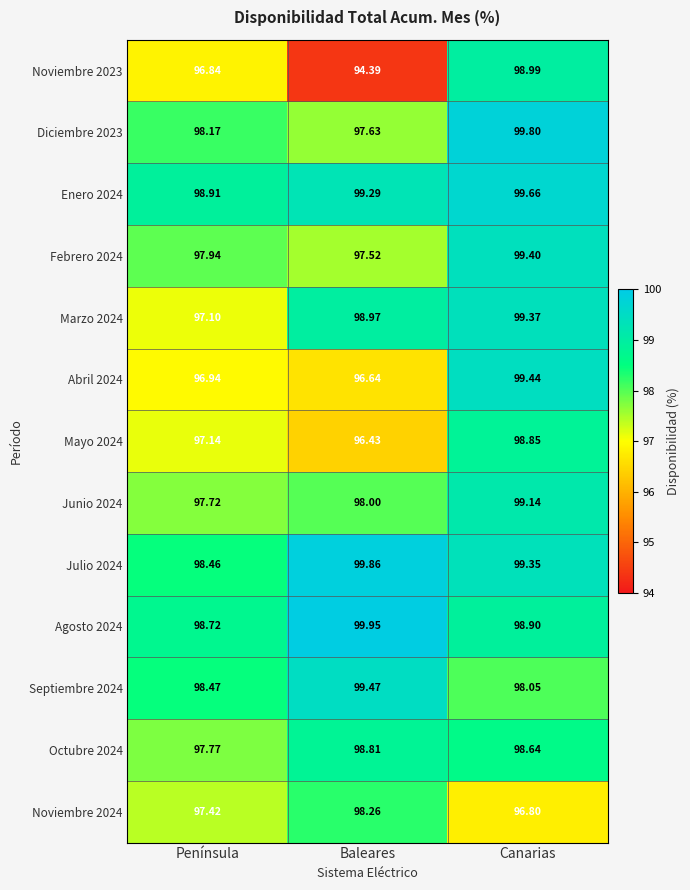

Which label corresponds to the smallest value in the chart?

Baleares